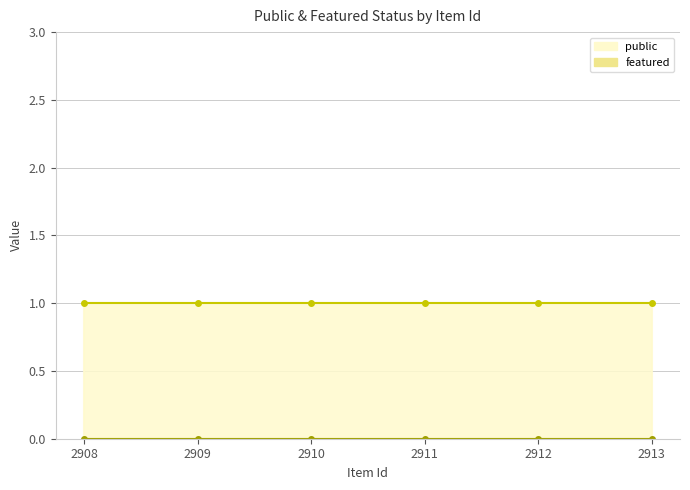

True or false: featured and public cross at least once.

False